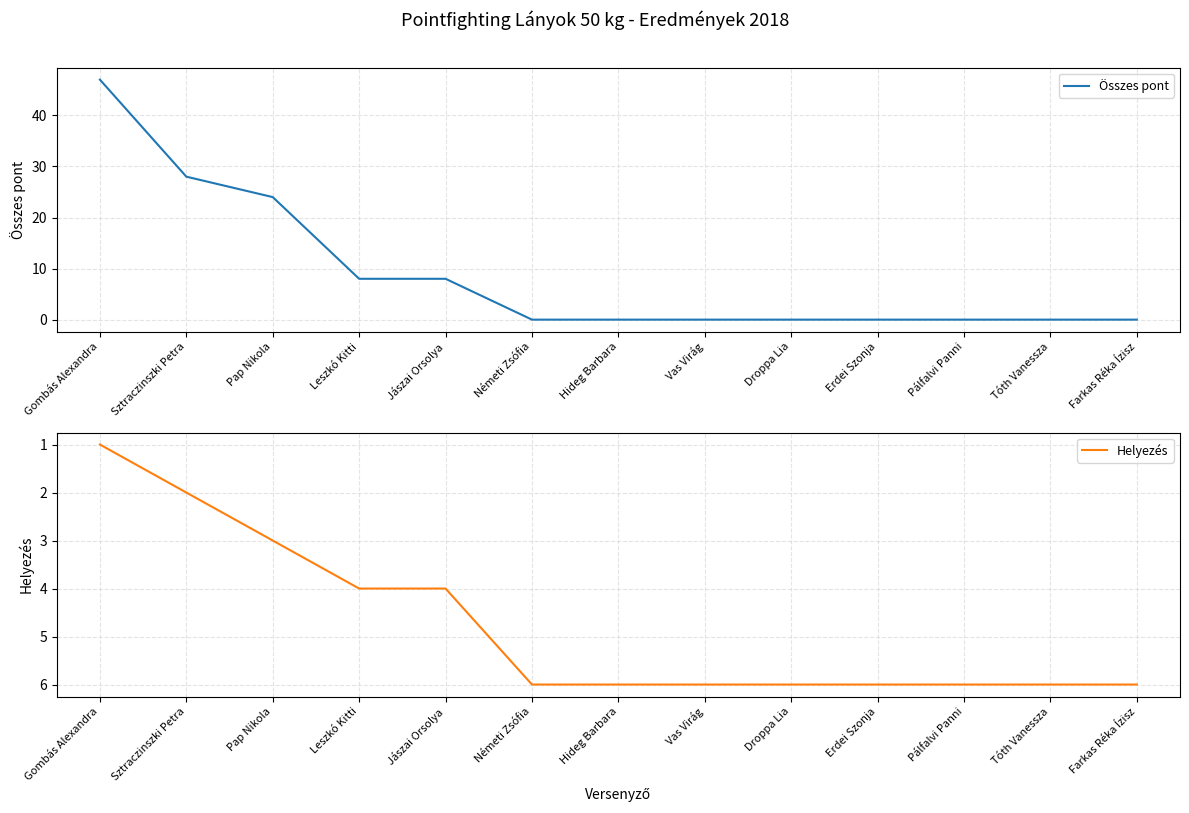

Which series changed the most between Jászai Orsolya and Tóth Vanessza?

Összes pont